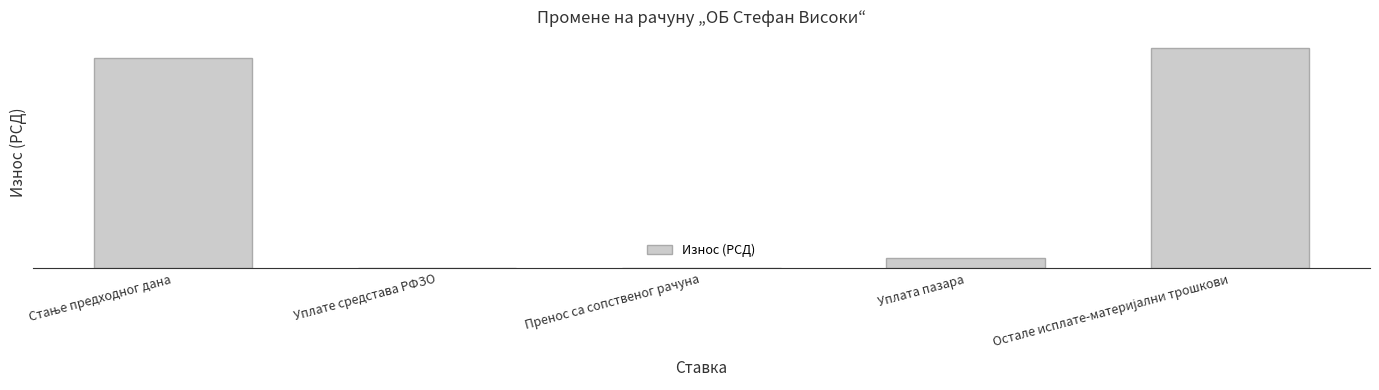

Are the bars horizontal?

No